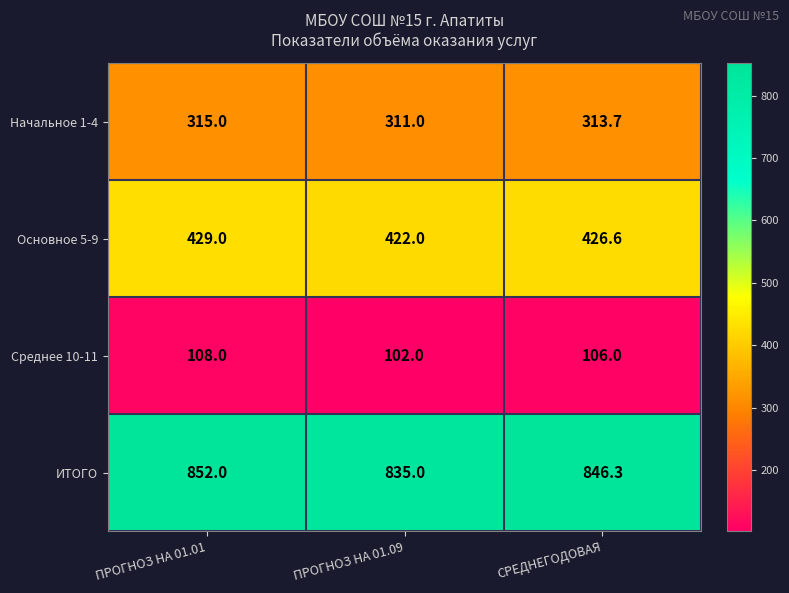

How many distinct data groups are displayed?

4